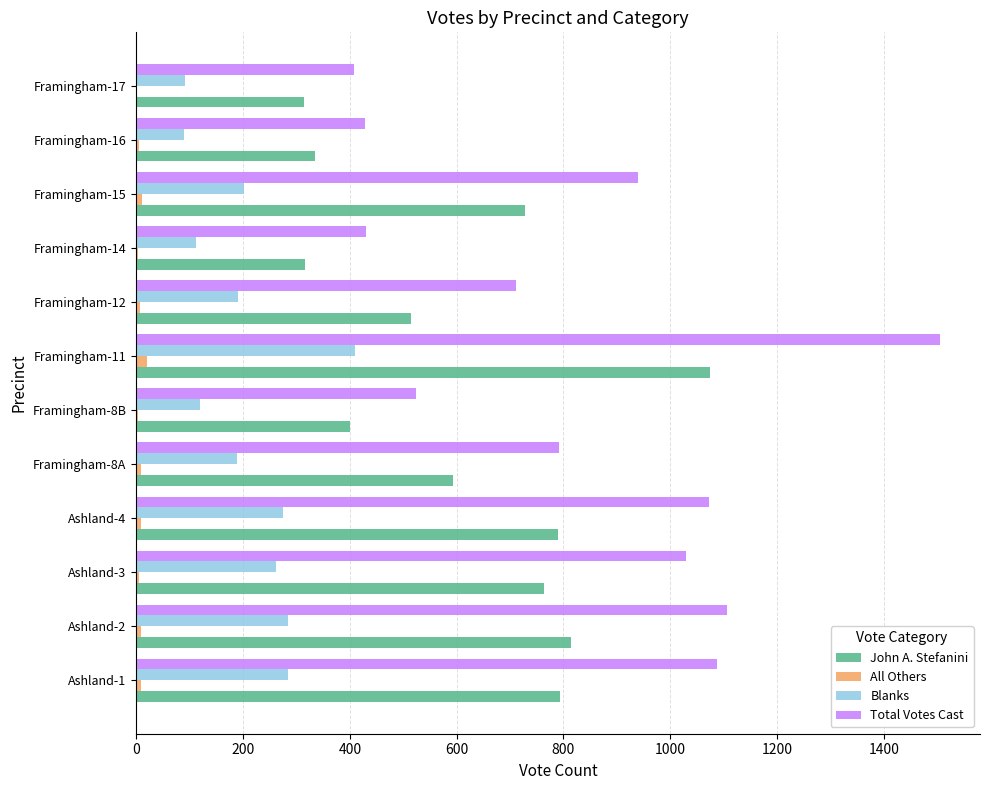

Which label corresponds to the largest value in the chart?

Framingham-11